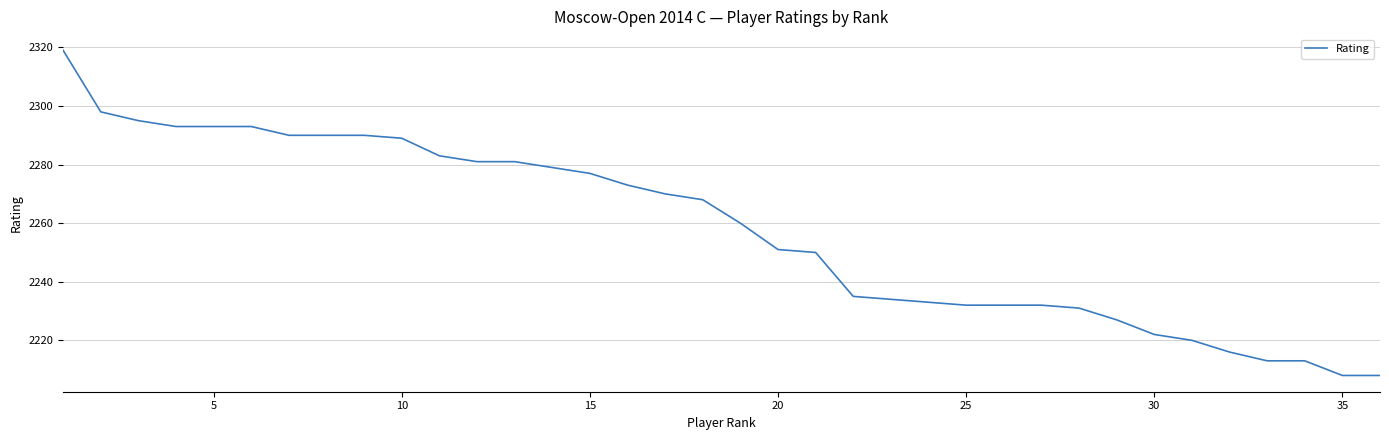

How many categories are shown in the chart?

36